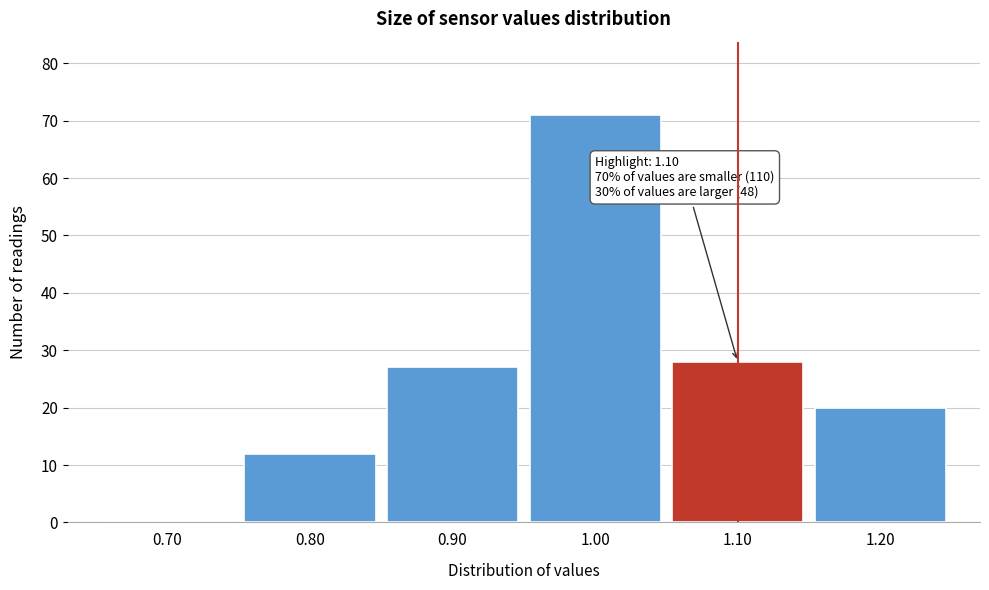

Over which range of the x-axis is the bar tallest?

0.95 to 1.05